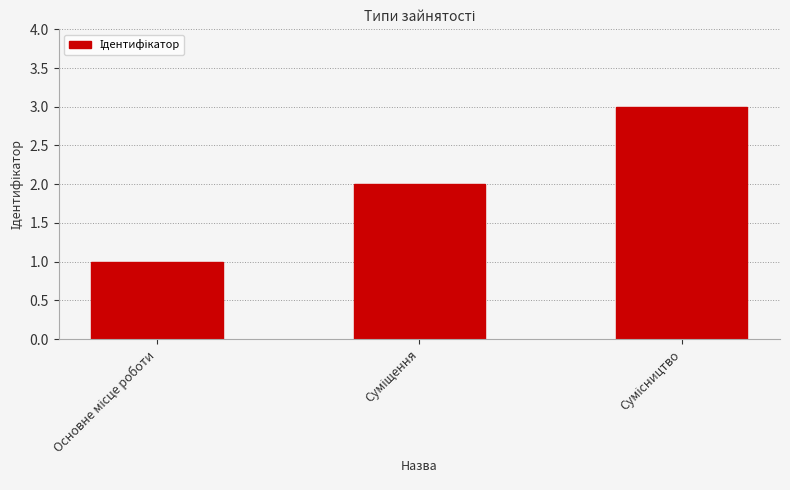

Reading left to right, transcribe all the data shown in this chart.

1	2	3